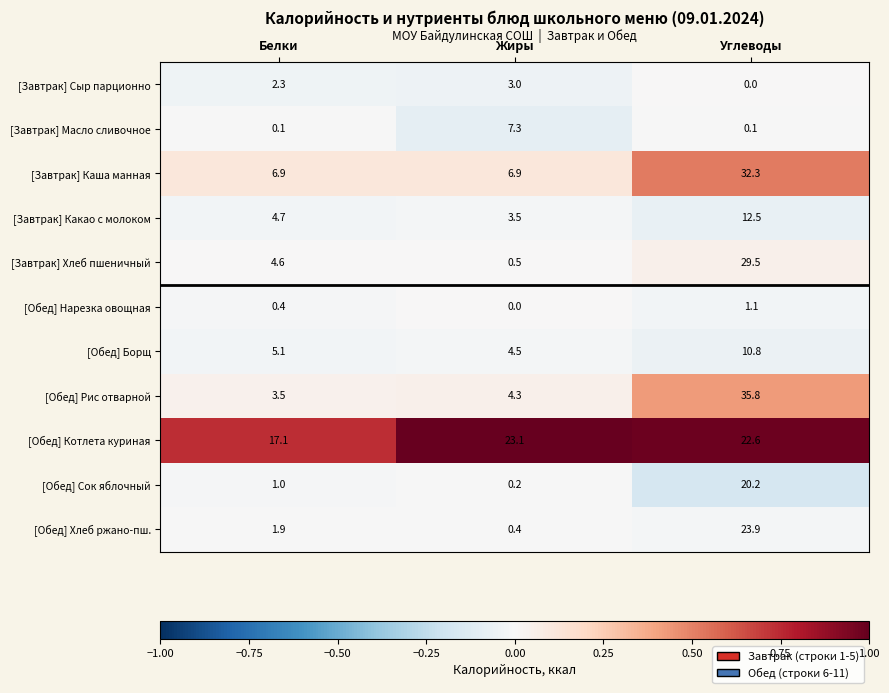

Which label corresponds to the largest value in the chart?

Углеводы